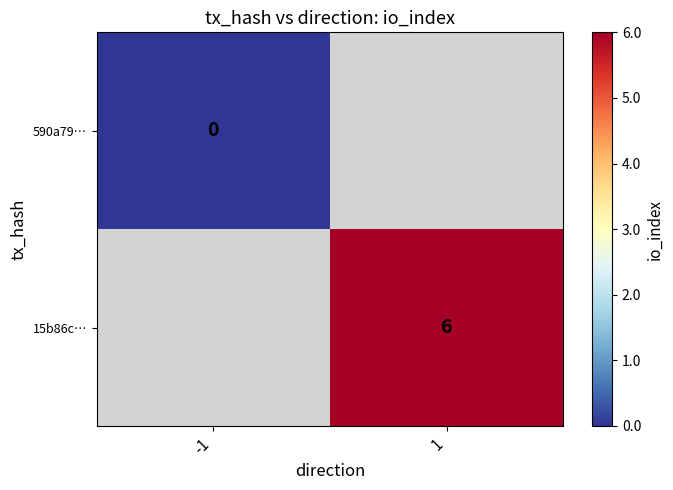

Which category has the lowest value across all series?

-1